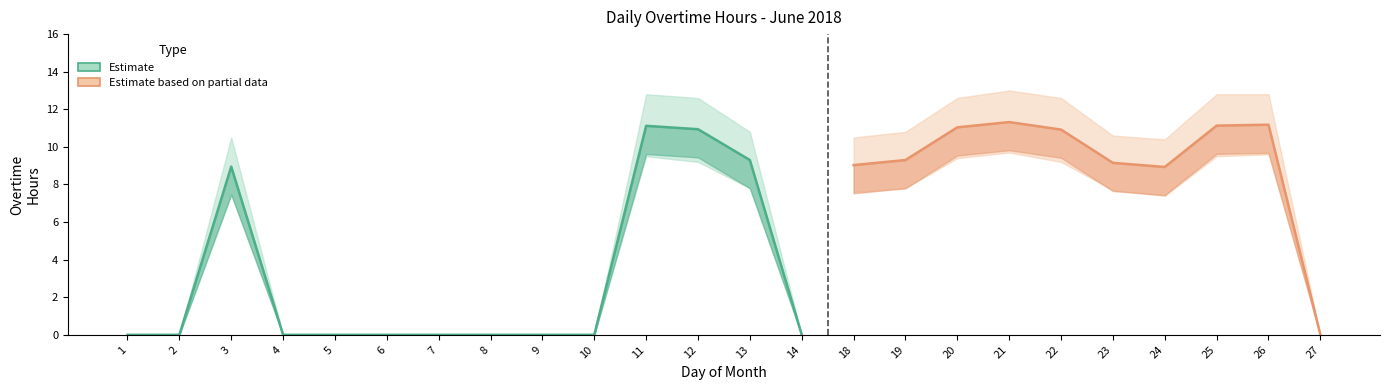

The chart shows a value of -3.7 at 27. True or false?

False